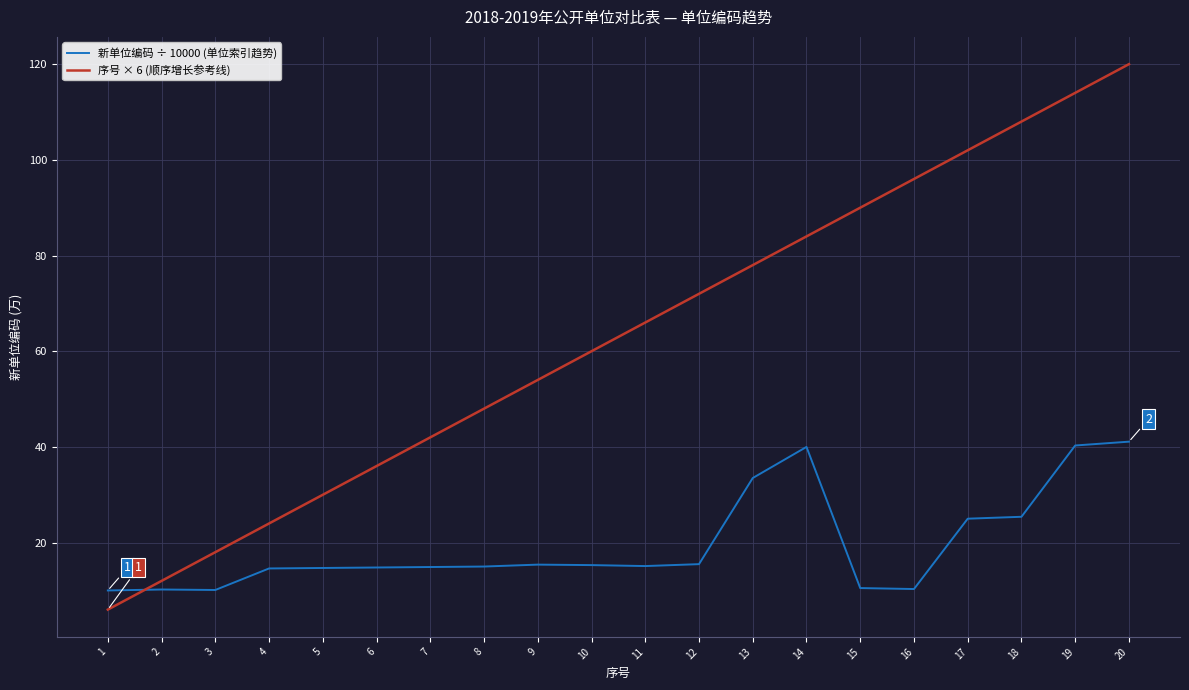

How many times do 新单位编码 ÷ 10000 (单位索引趋势) and 序号 × 6 (顺序增长参考线) cross each other?

1